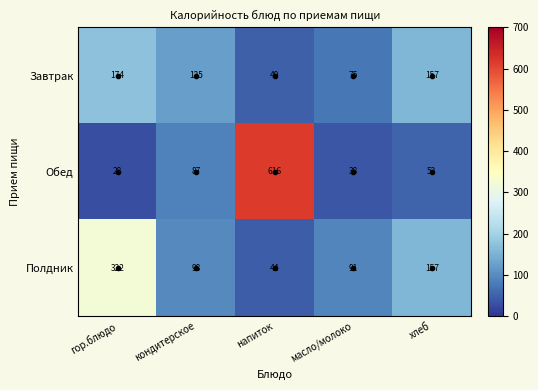

What is the minimum value shown in the chart?

28